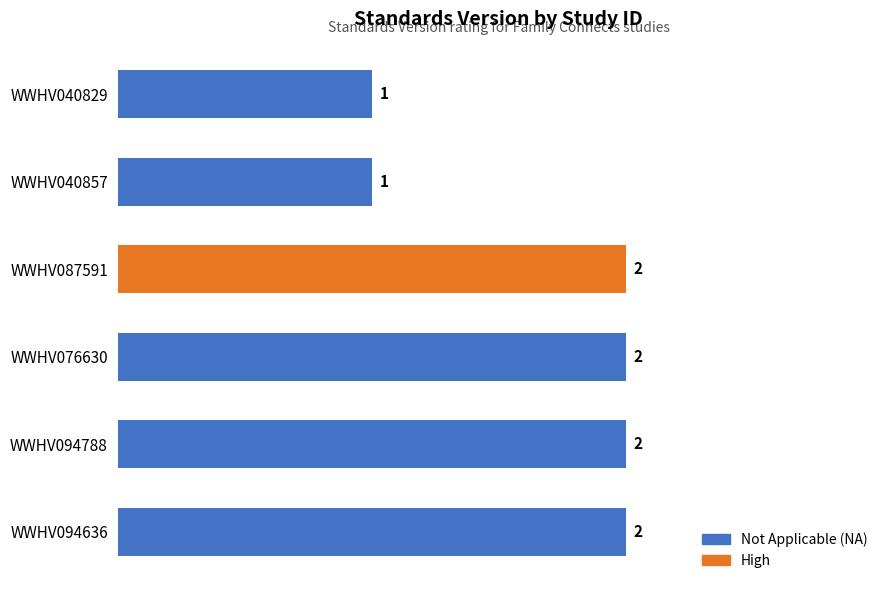

The chart shows a value of 3 at WWHV076630. True or false?

False